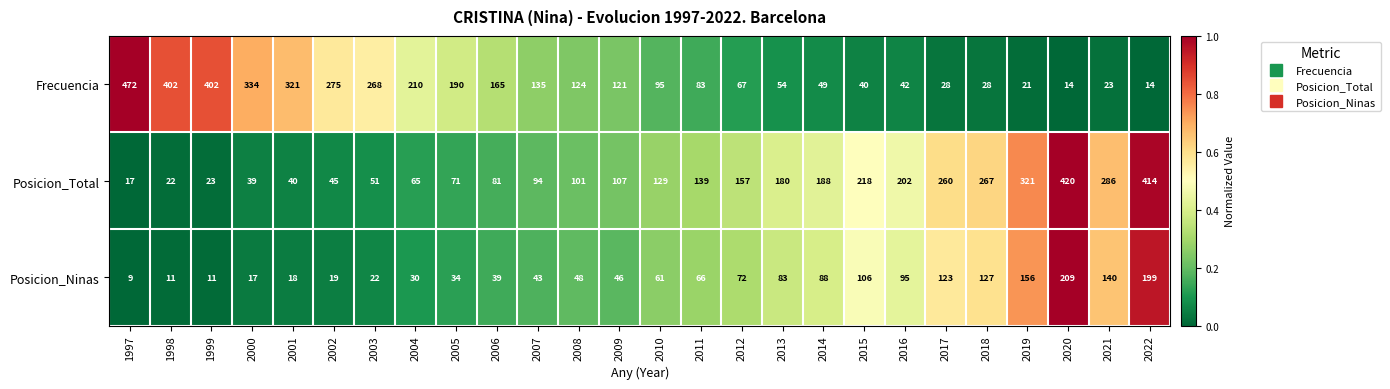

What is the maximum value for Posicion_Ninas?

209